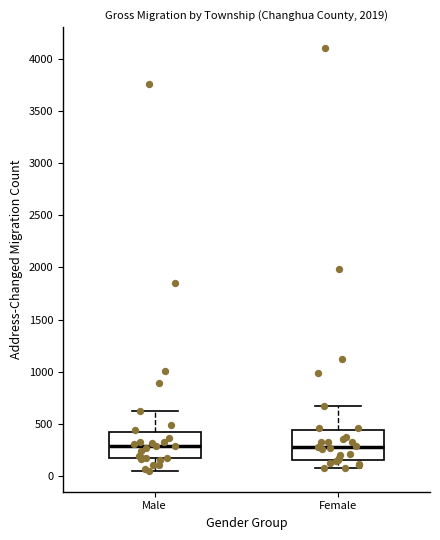

Reading left to right, read every box against the y-axis: the position of its median line, the range the box covers, and the ends of its whiskers. The values are not printed on the chart, so give them approximately, as read against the axis.

Male: median 300, box 150 to 450, whiskers 50 to 650
Female: median 300, box 150 to 450, whiskers 100 to 700